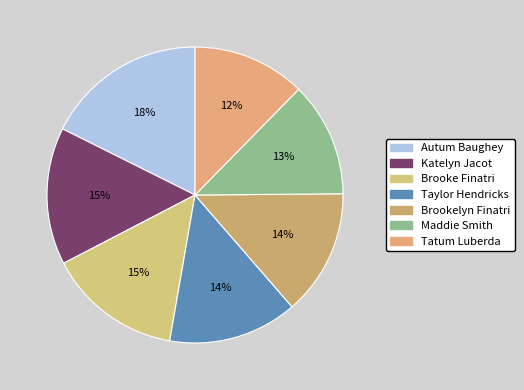

What percentage is the Maddie Smith slice, to the nearest percent?

13%